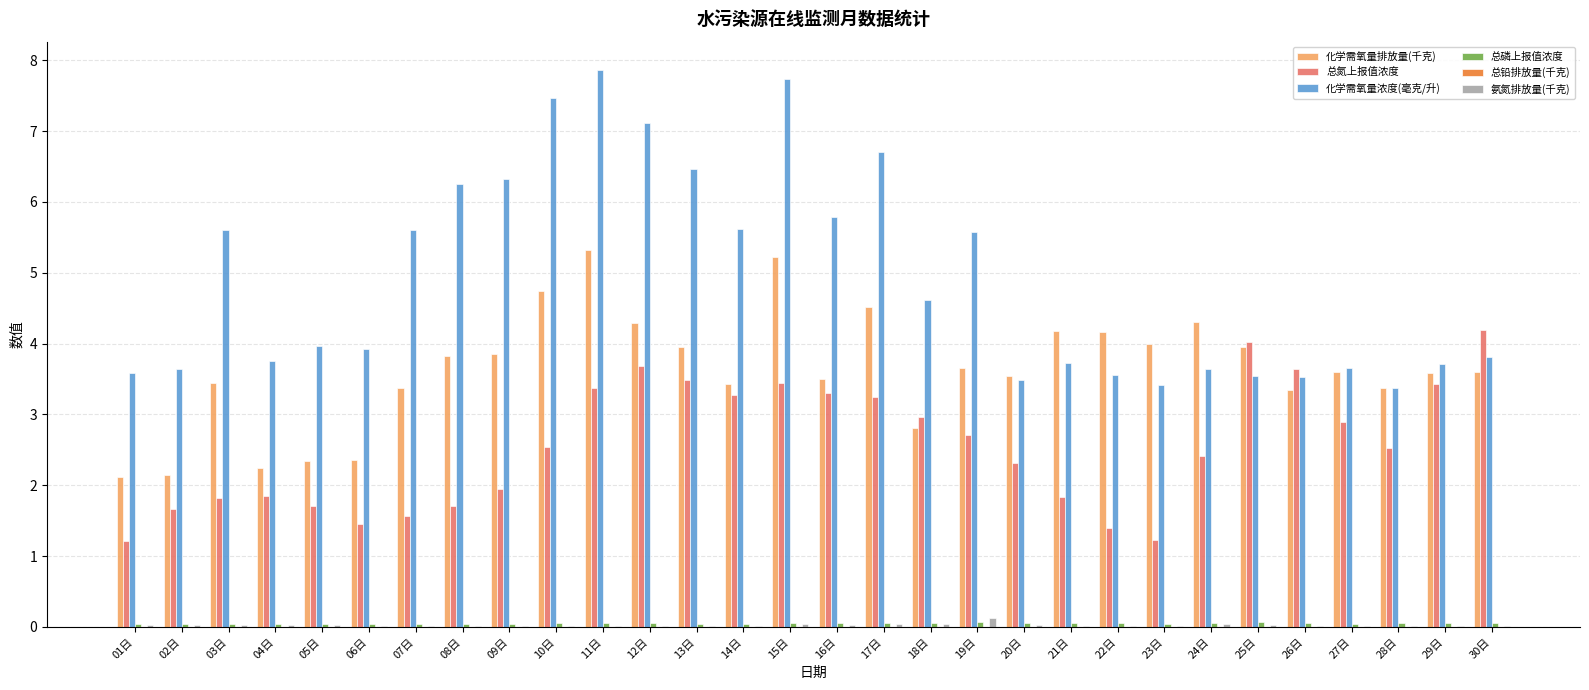

Which series has the largest total across all categories?

化学需氧量浓度(毫克/升)